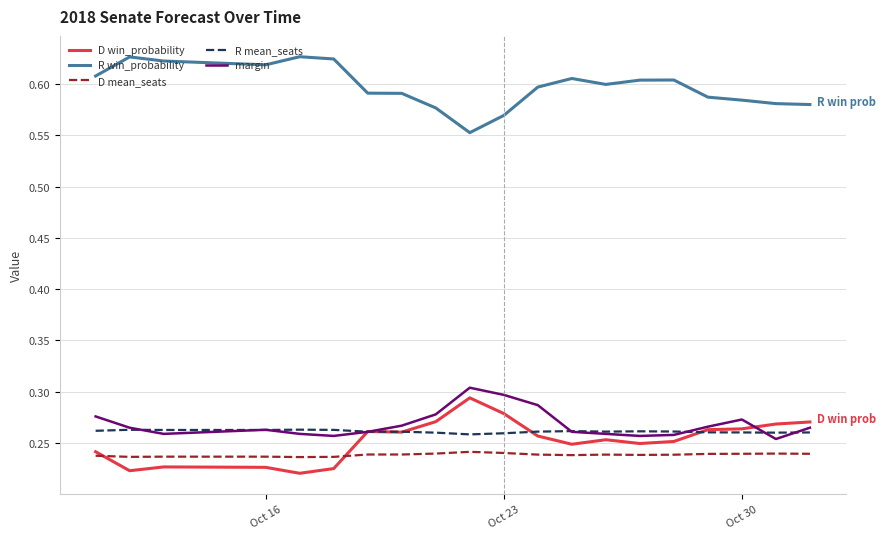

True or false: D mean_seats and R win_probability cross at least once.

False